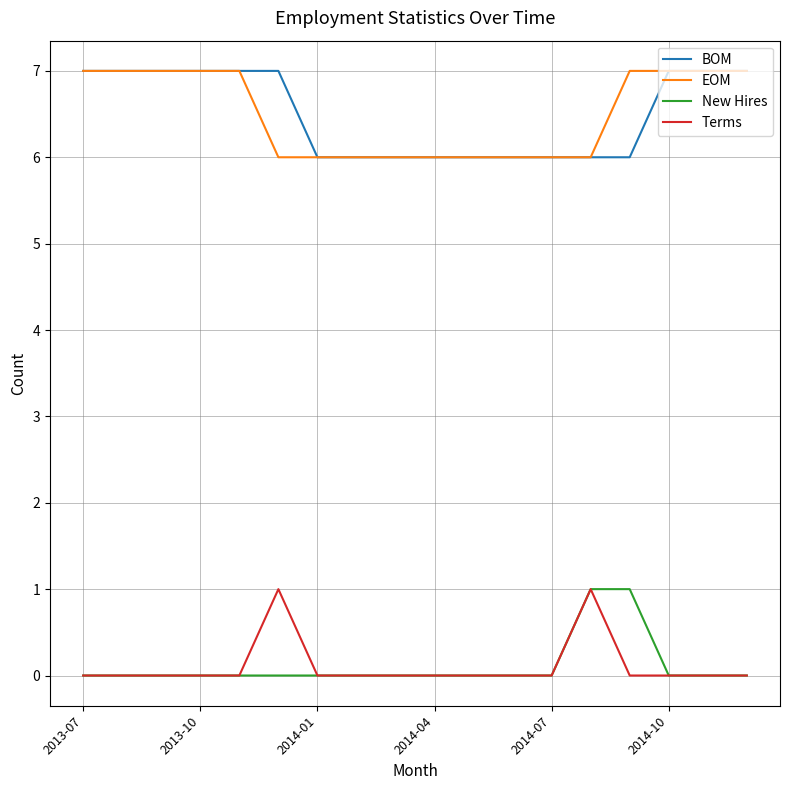

What are all the series names shown in the legend?

BOM, EOM, New Hires, Terms